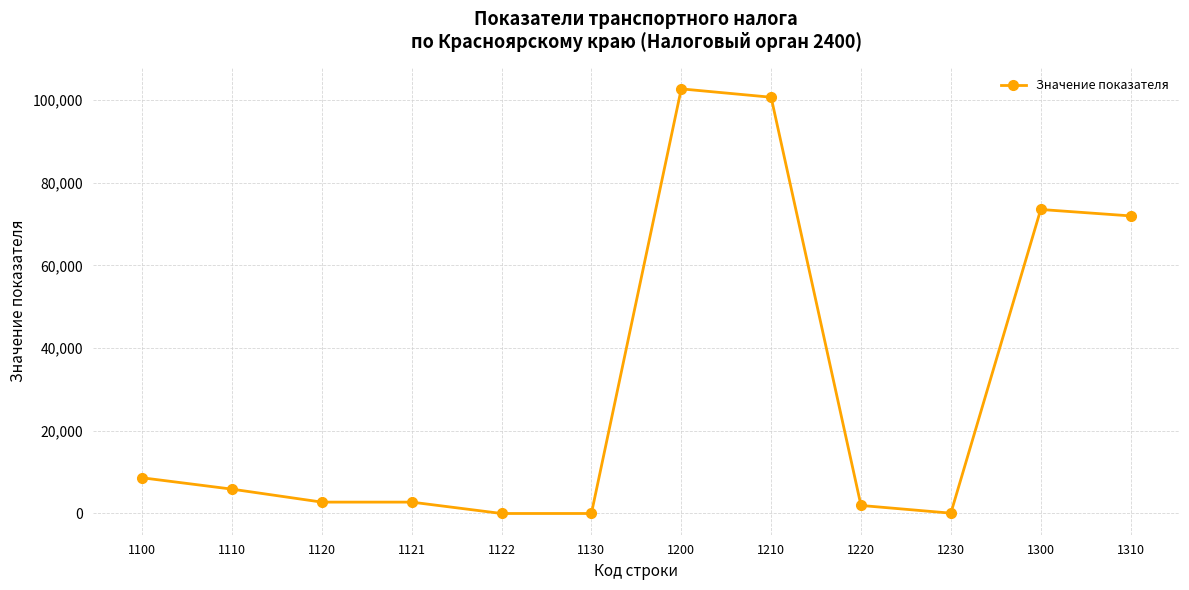

True or false: the data shows 102678 at 1200.

True